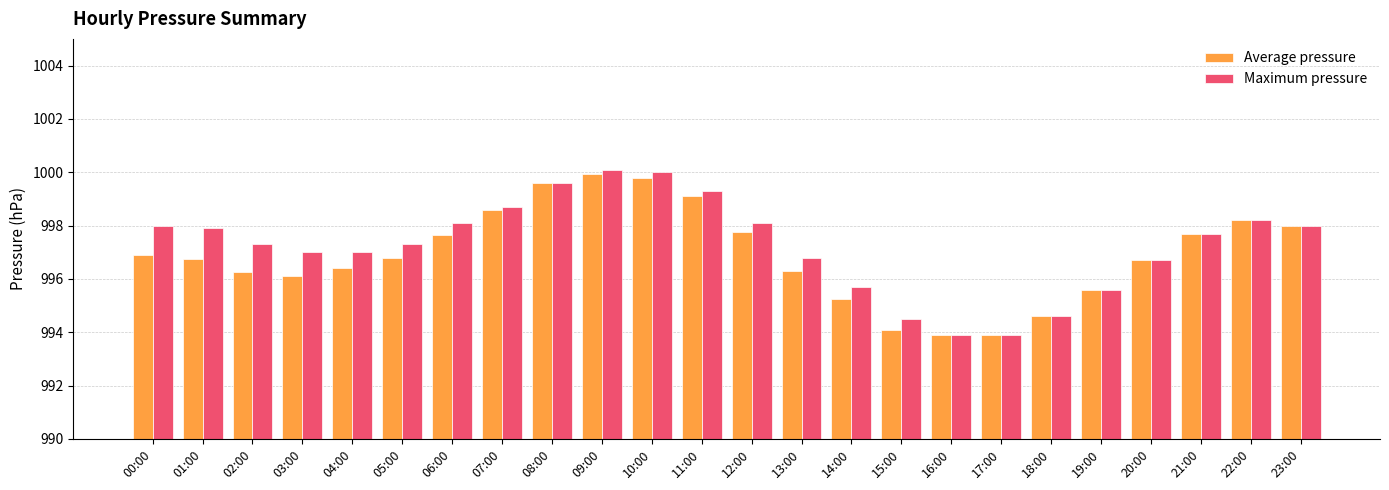

Between 06:00 and 20:00, which series saw the biggest shift?

Maximum pressure